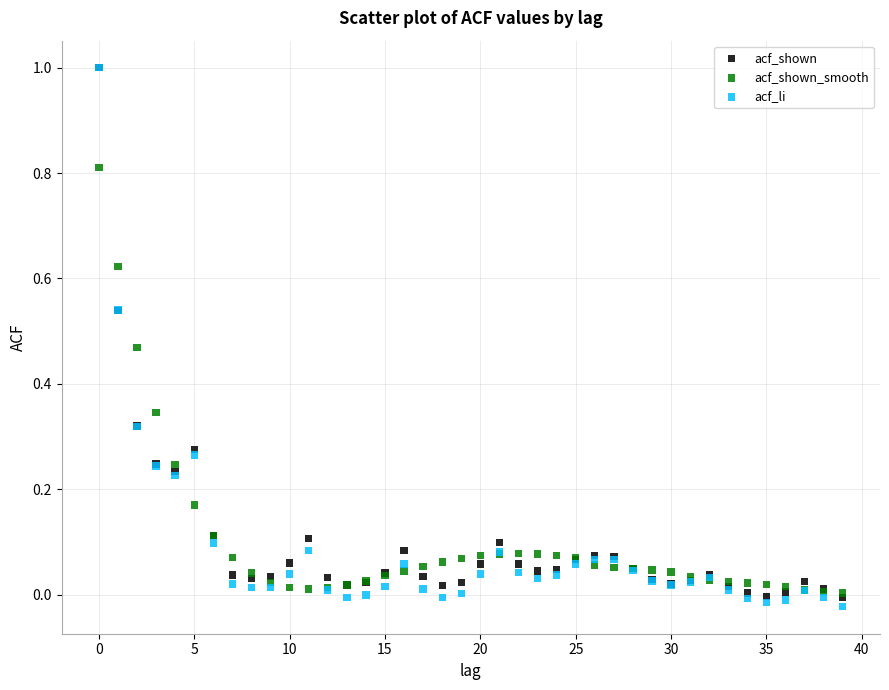

Which series reaches the minimum Y coordinate?

acf_li